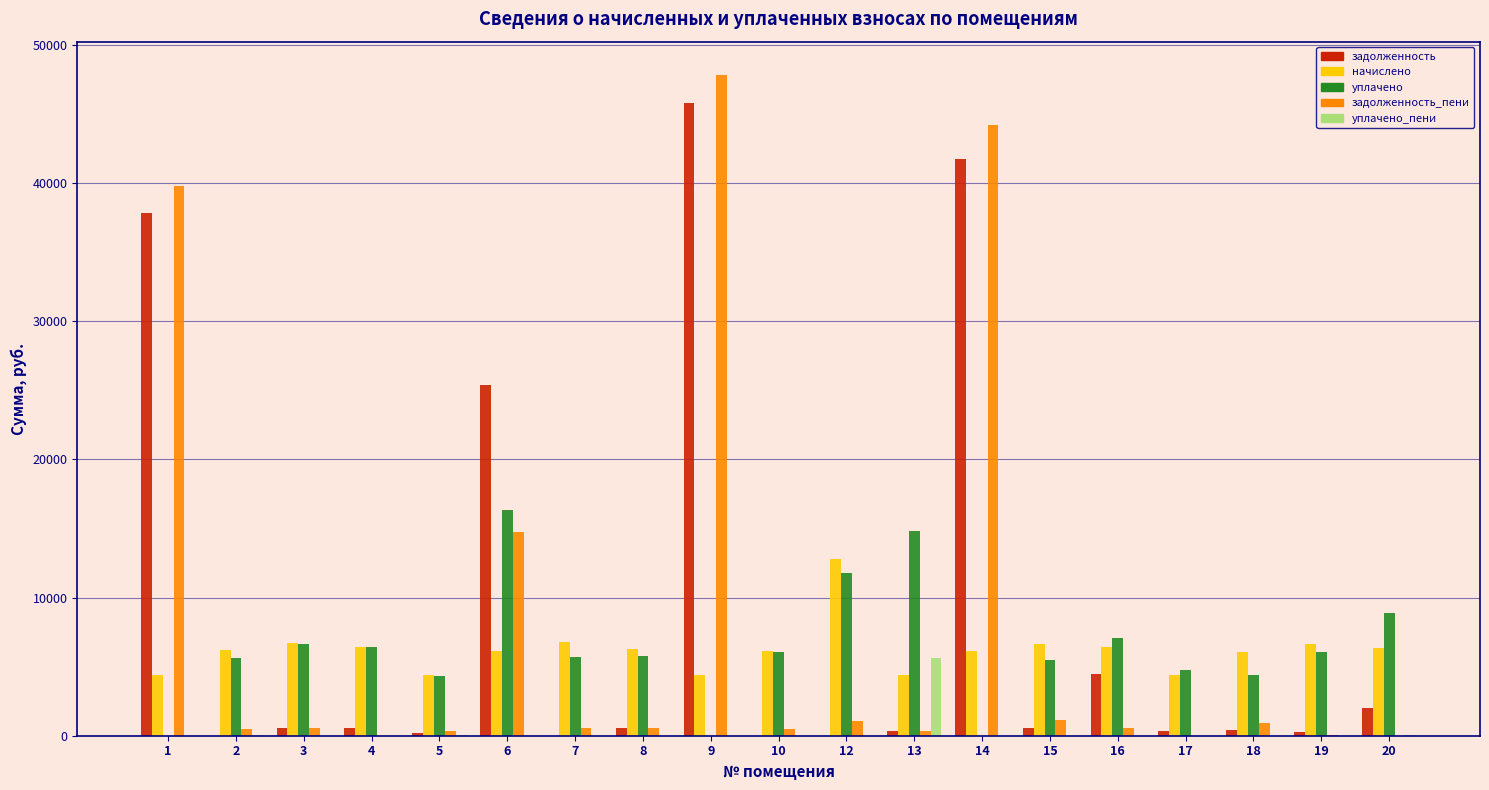

What is the maximum value for уплачено?

16327.9